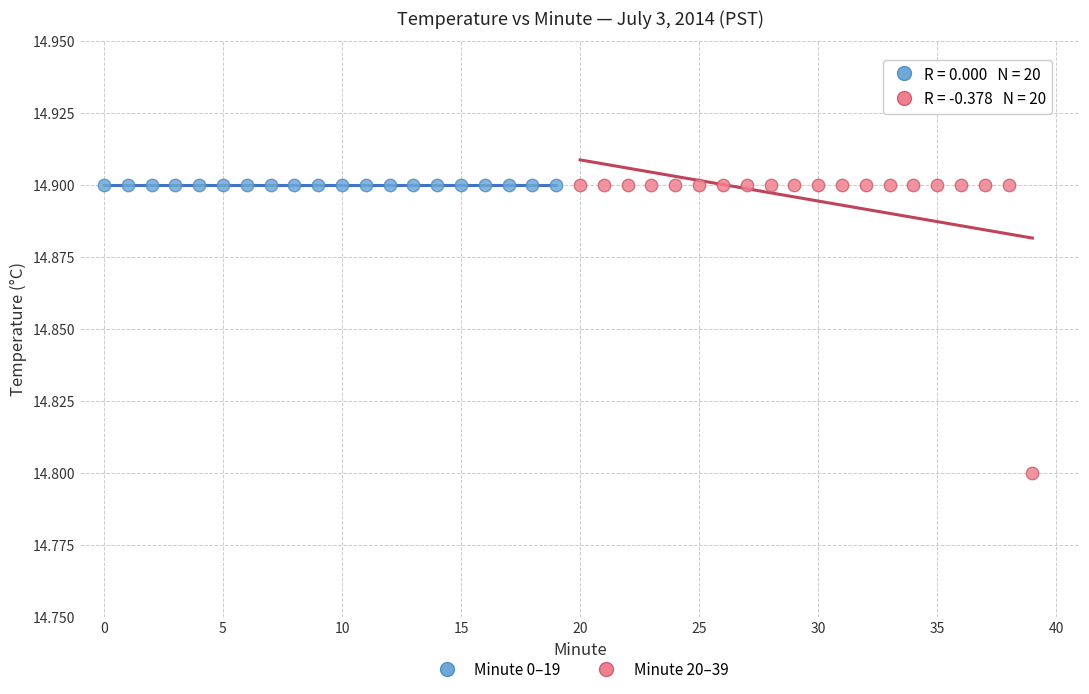

Which series contains the lowest Y value?

Minute 20–39